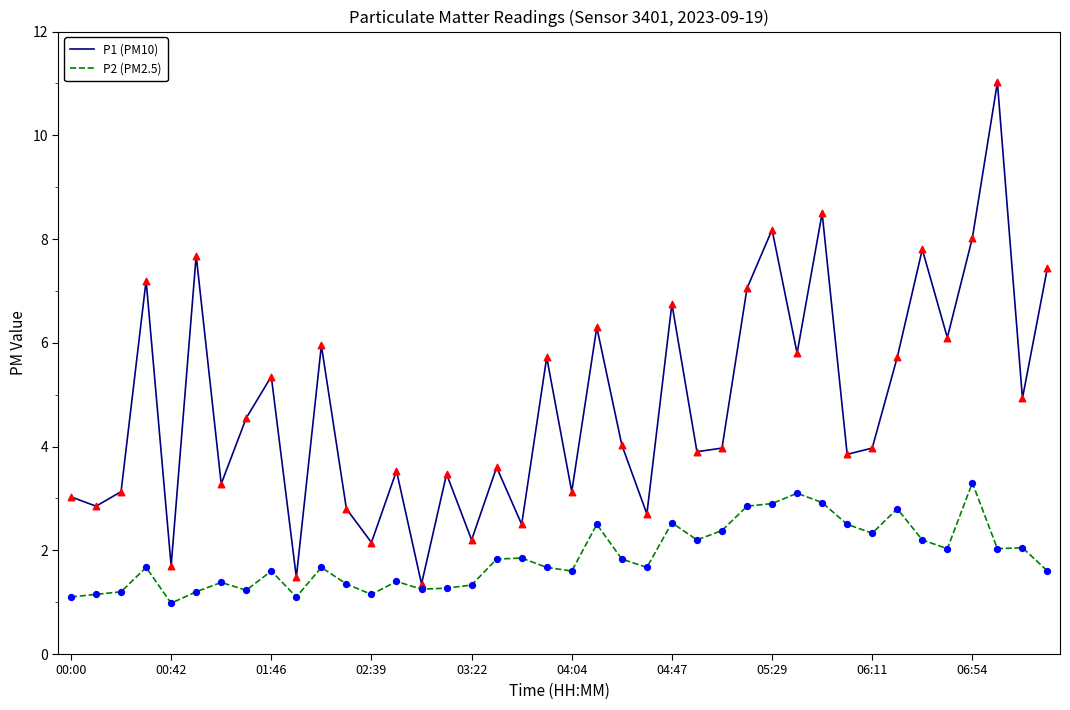

Which series has the largest total across all categories?

P1 (PM10)